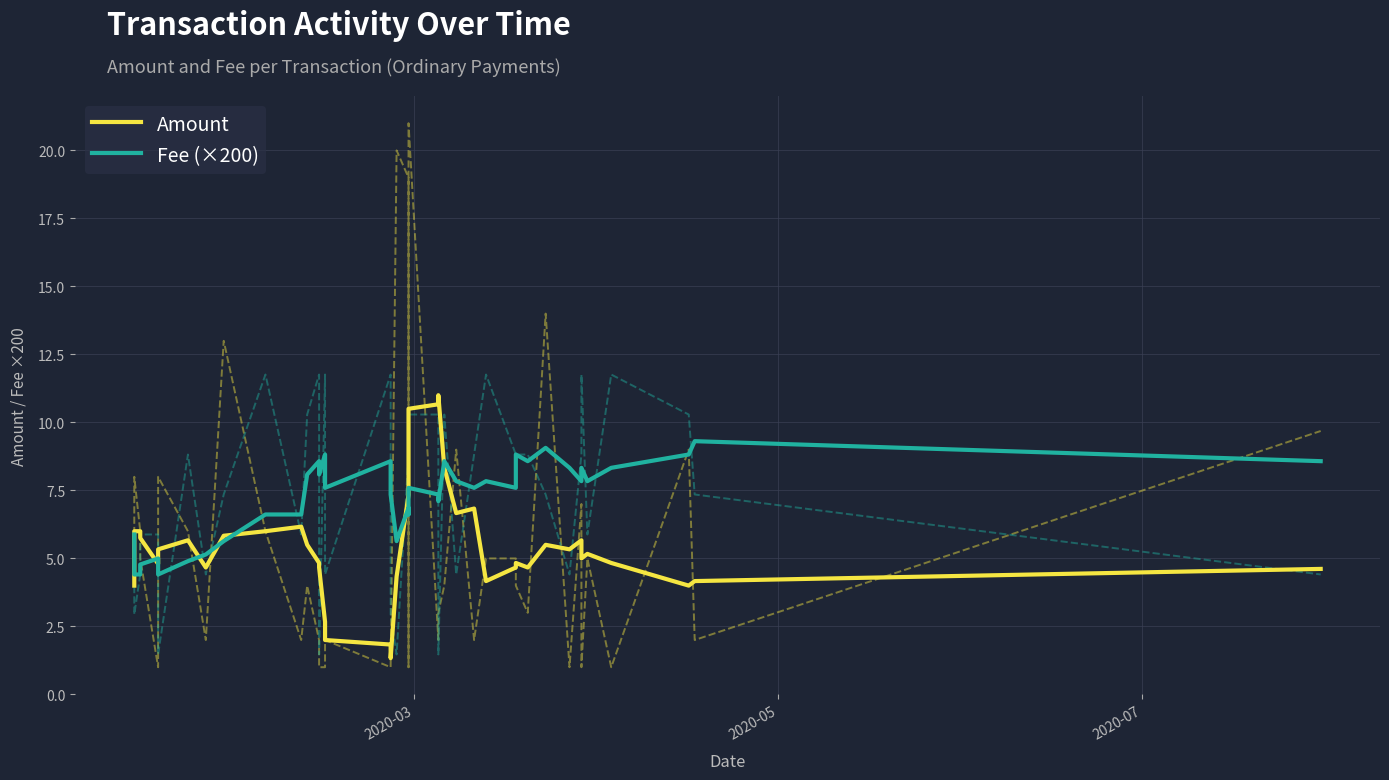

Which series ends up on top after the final intersection of Amount and Fee (×200)?

Fee (×200)